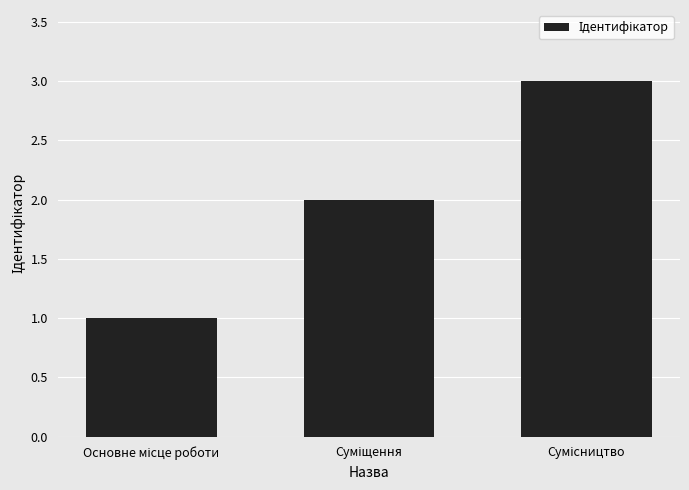

How many values are between 1 and 3?

3